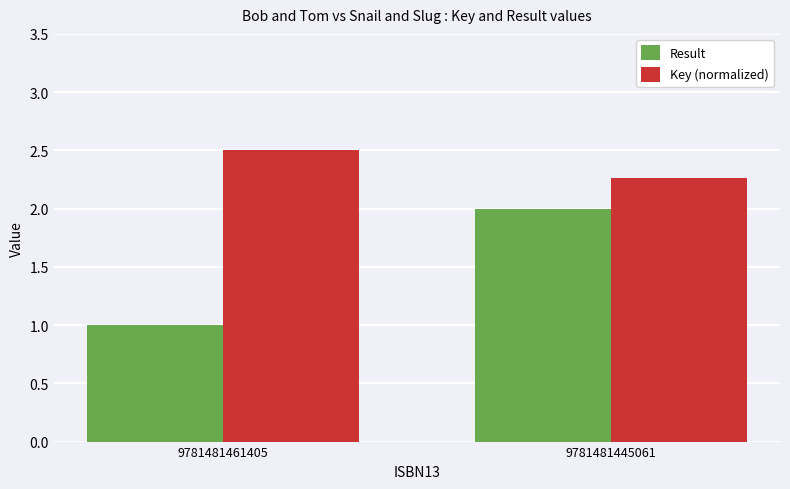

Which series has the largest total across all categories?

Key (normalized)